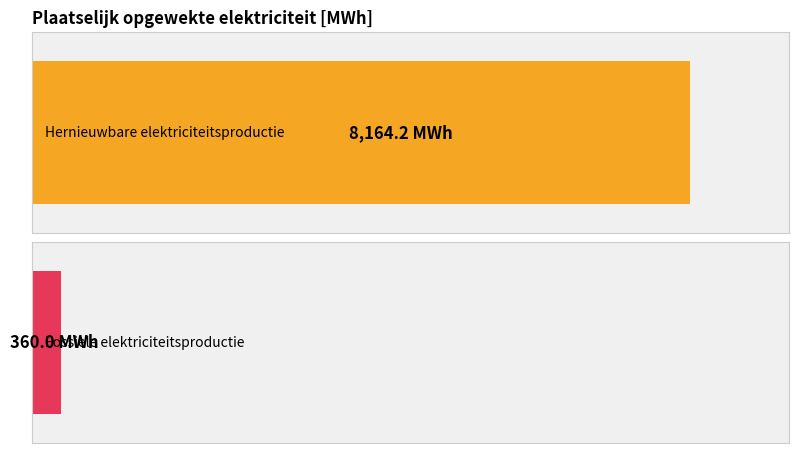

True or false: Fossiele elektriciteitsproductie has a value of -179.8 at Overige.

False